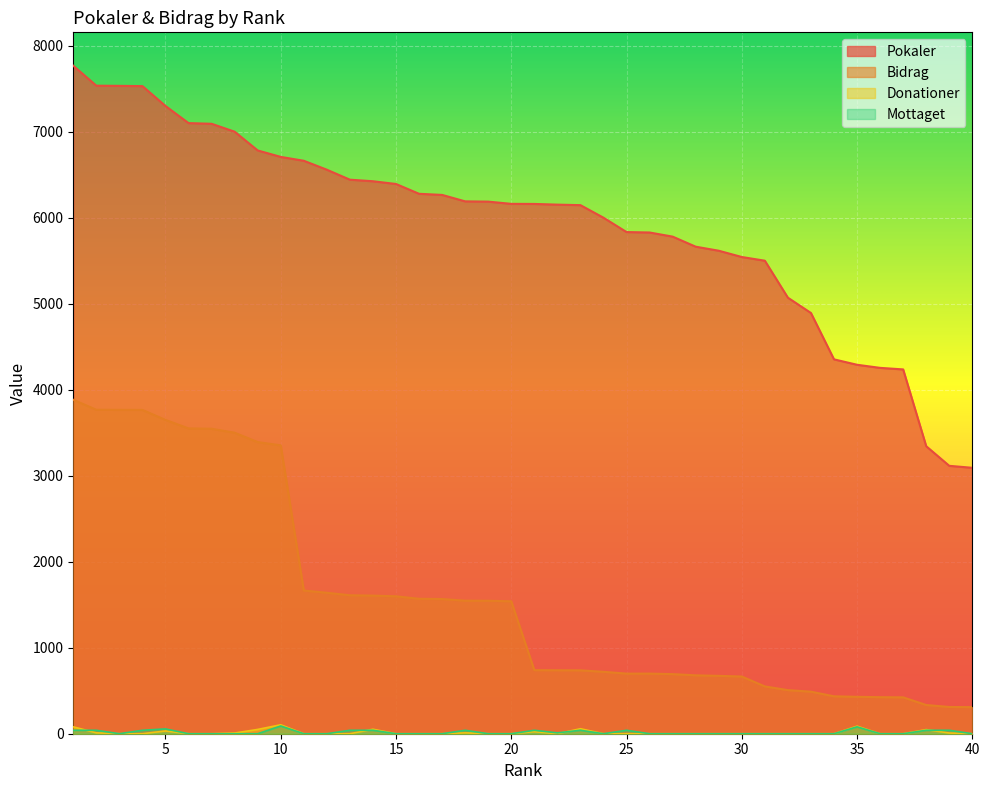

Which category has the lowest value in the Donationer series?

3